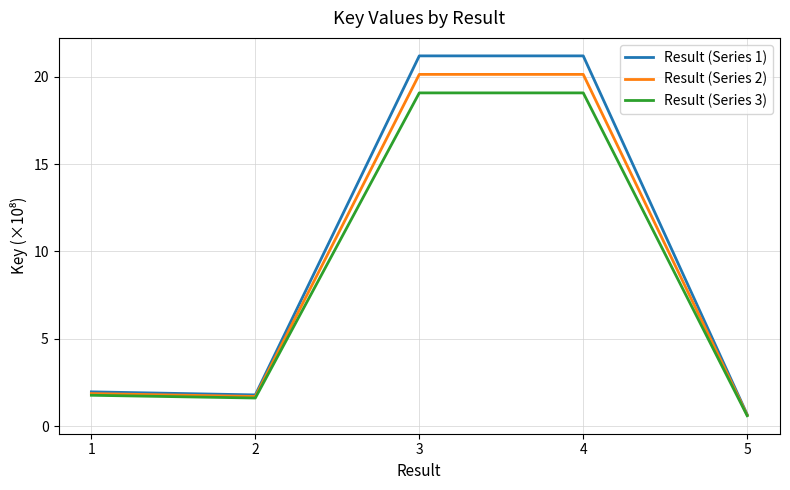

What is the difference between the highest and lowest values at 3?

2.1